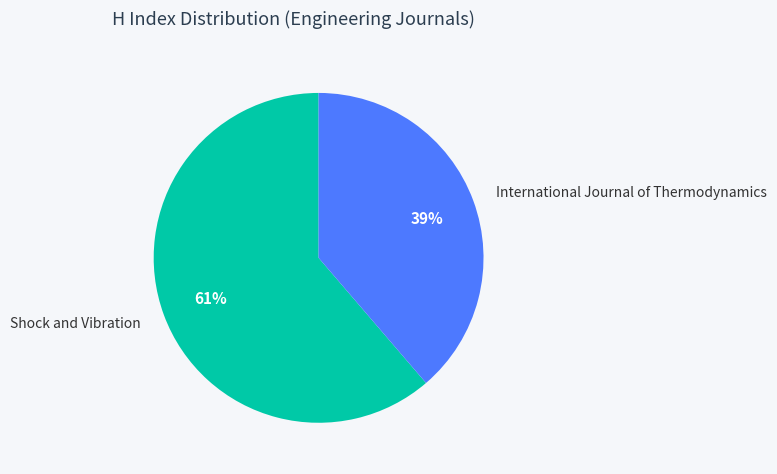

Count the number of slices in the pie.

2